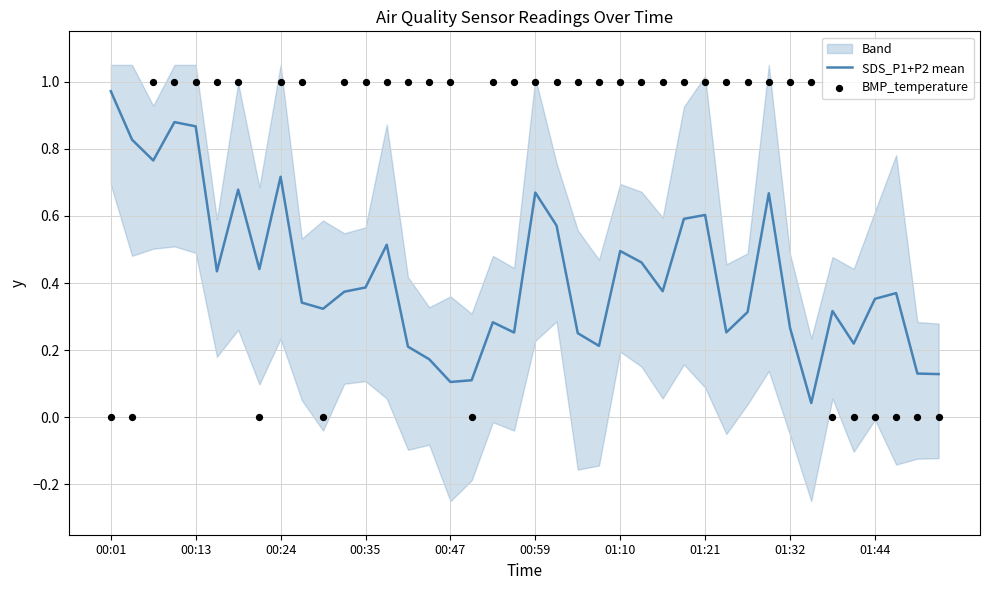

Which series contains the lowest Y value?

BMP_temperature